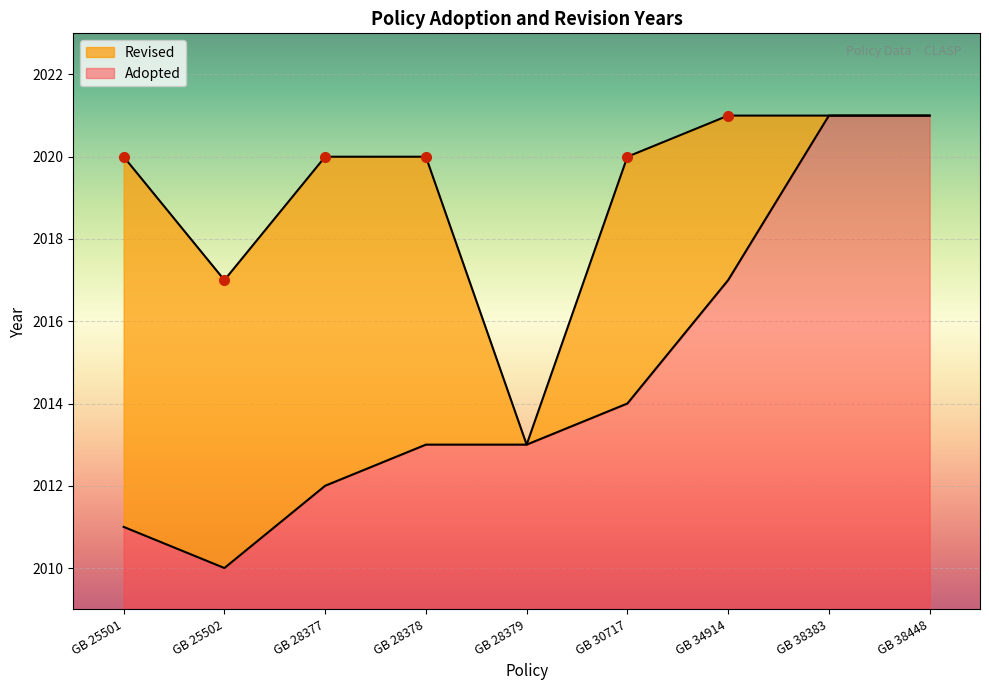

Which category has the lowest value across all series?

GB 25502